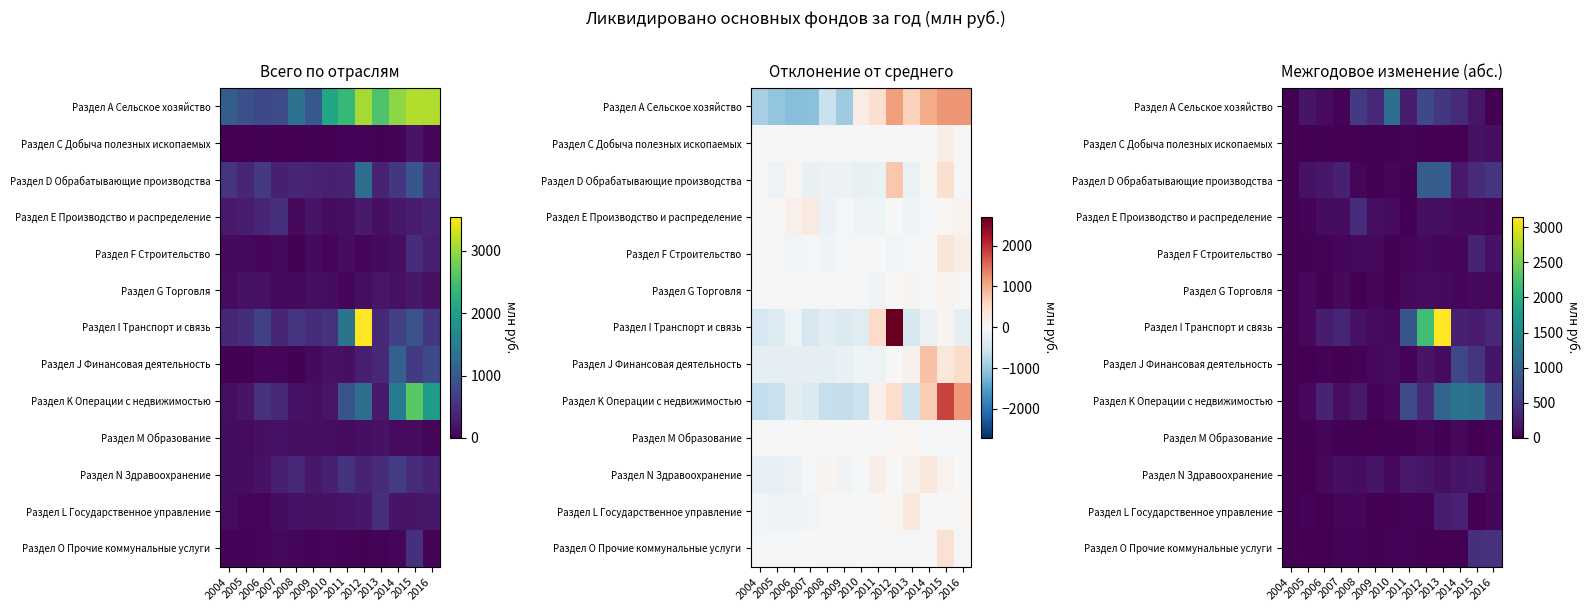

The Раздел F Строительство series shows 40 at 2010. True or false?

False